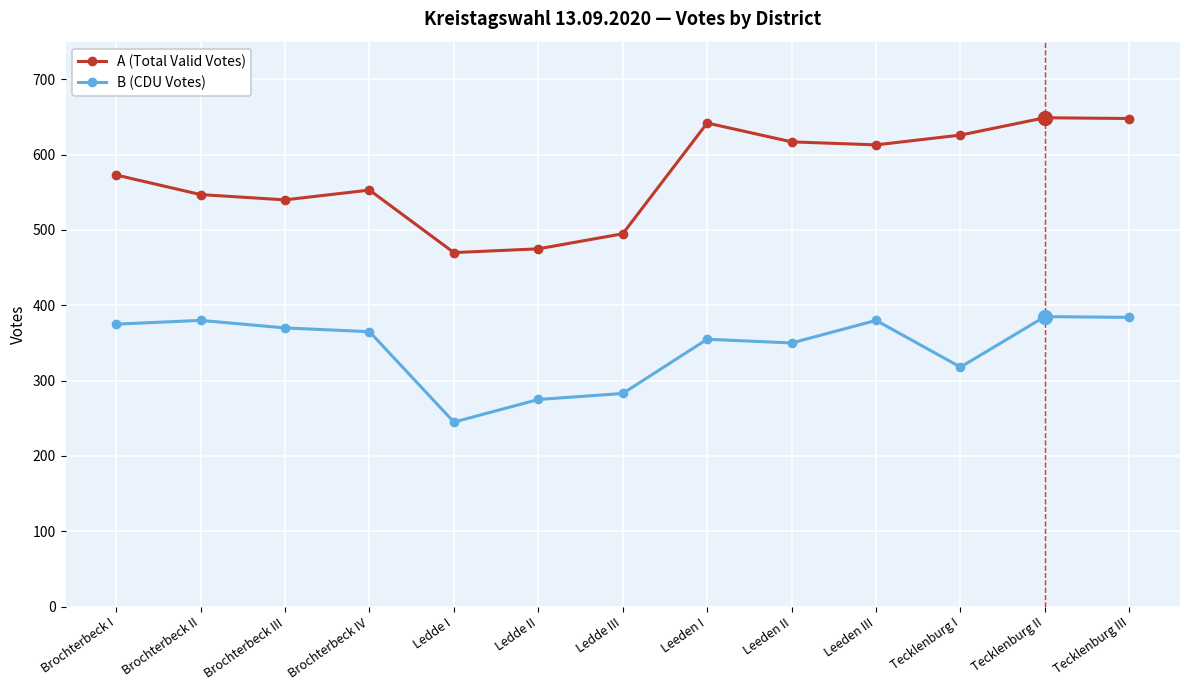

What is the total value across all series at Brochterbeck II?

927